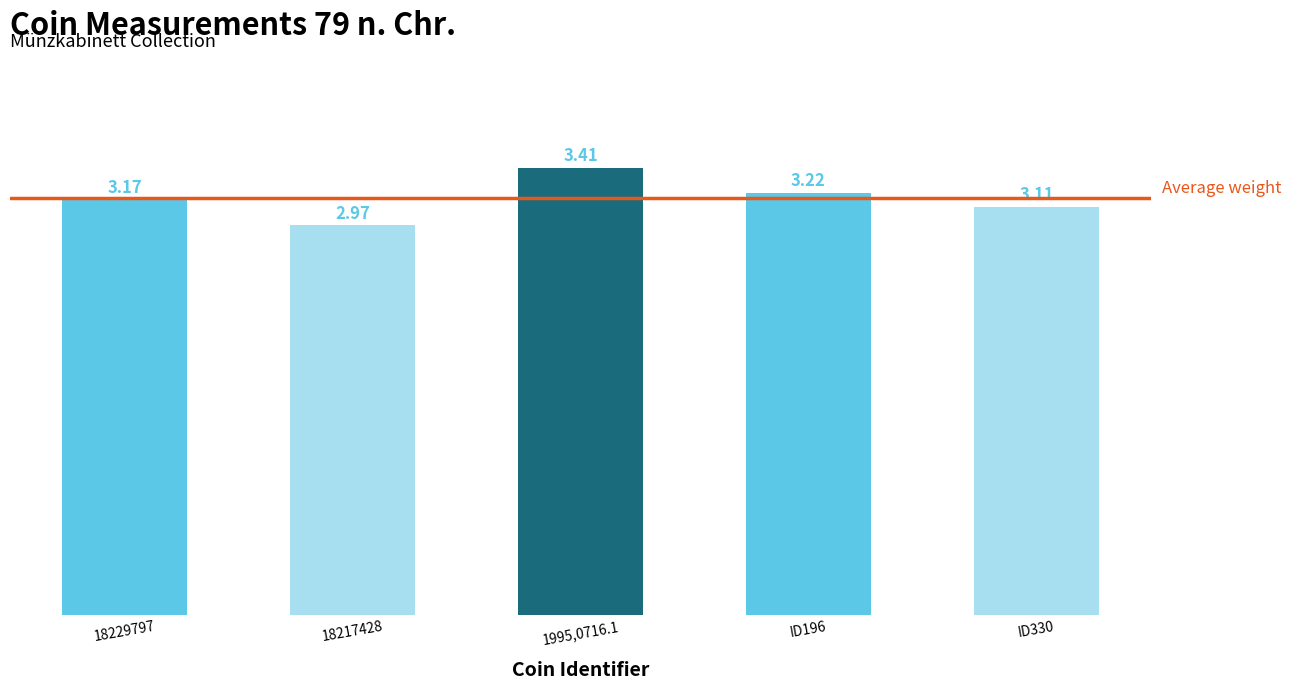

What is the change in value from 18229797 to 1995,0716.1?

+0.2